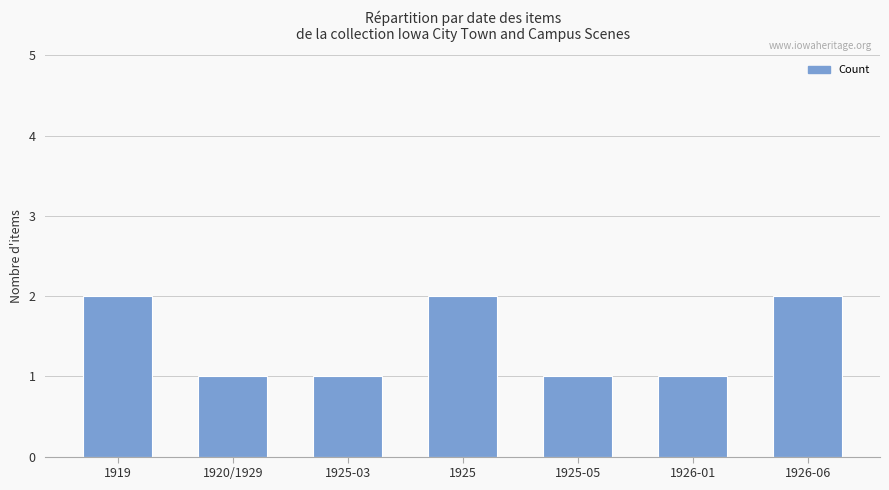

What is the approximate value at 1926-06?

2